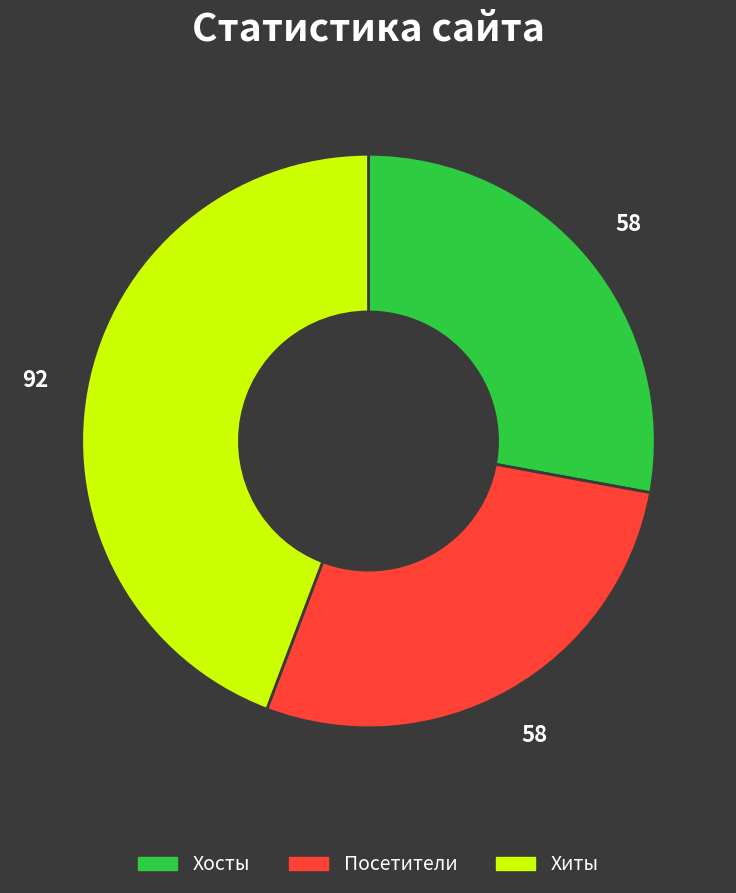

Is there a majority slice in this chart?

No